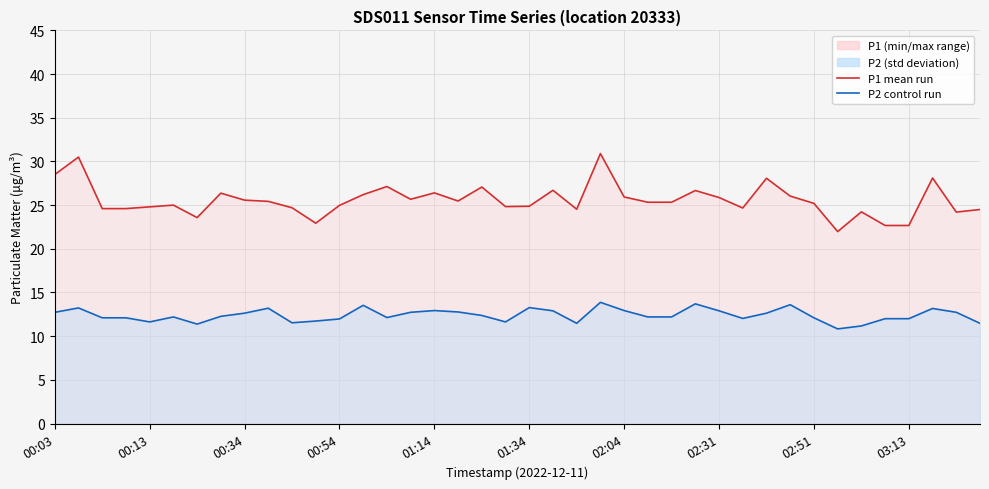

Between 22 and 32, which series saw the biggest shift?

P1 (mean run)